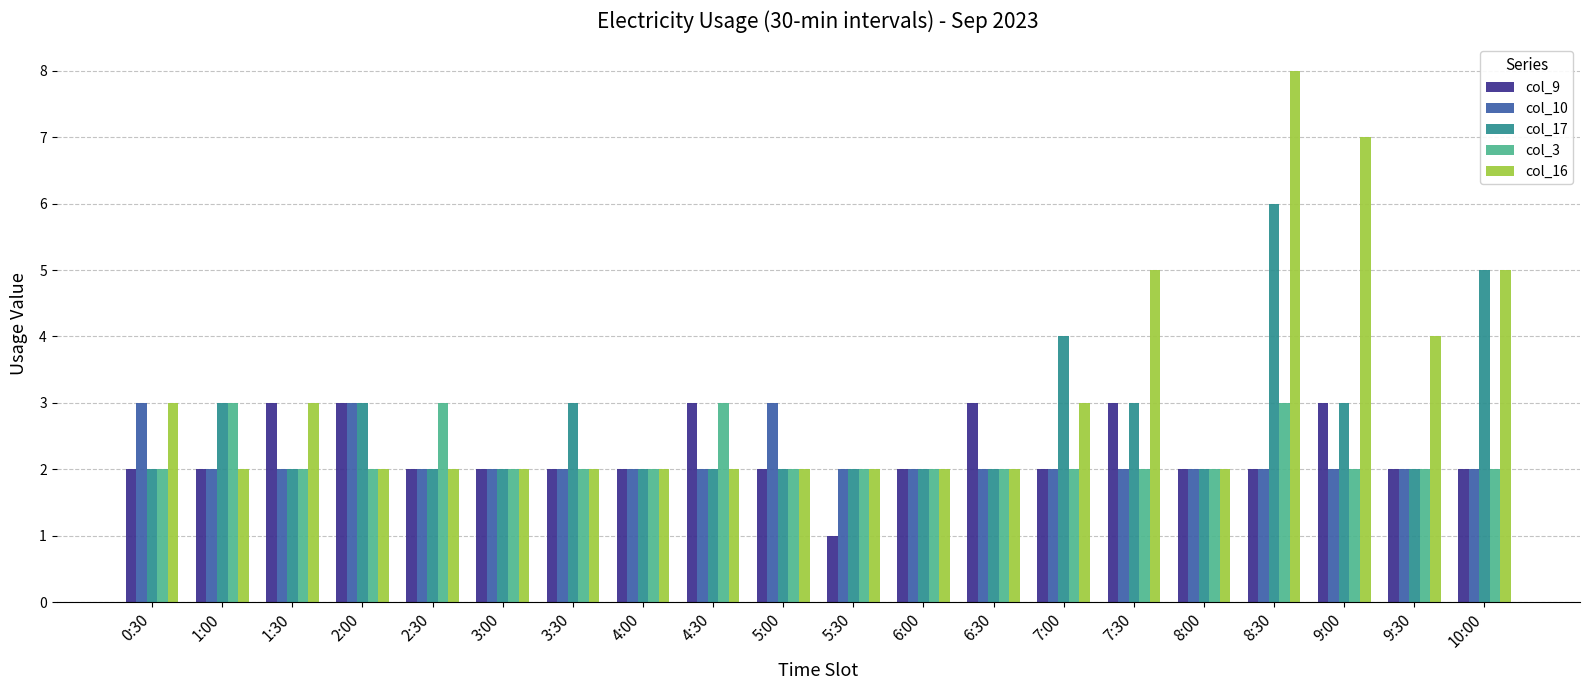

How many data points does each series have?

20